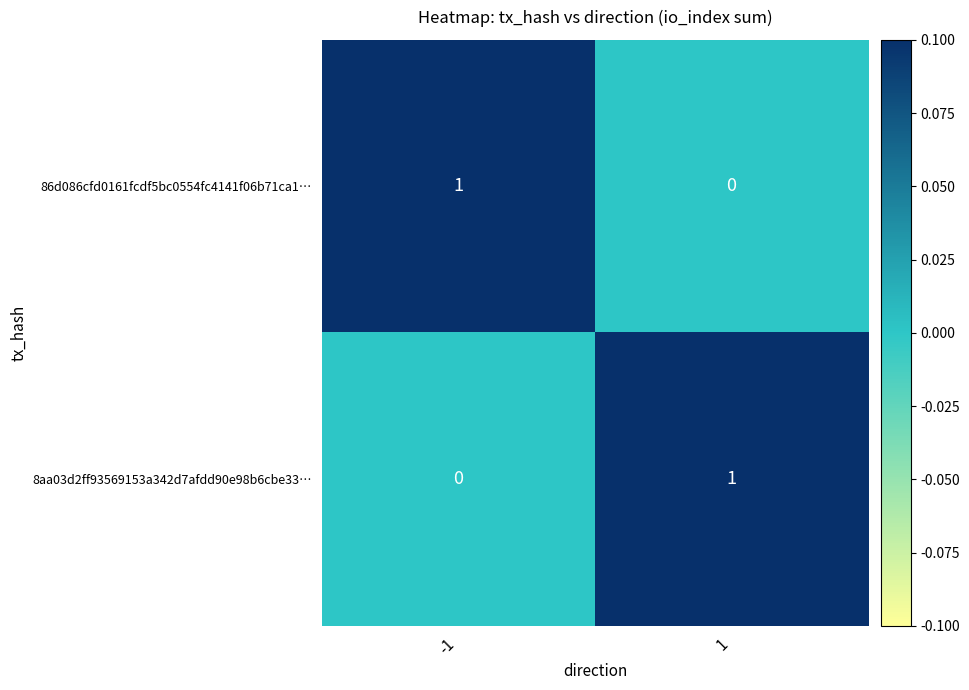

Is it true that 8aa03d2ff93569153a342d7afdd90e98b6cbe33… equals 1 at 1?

True